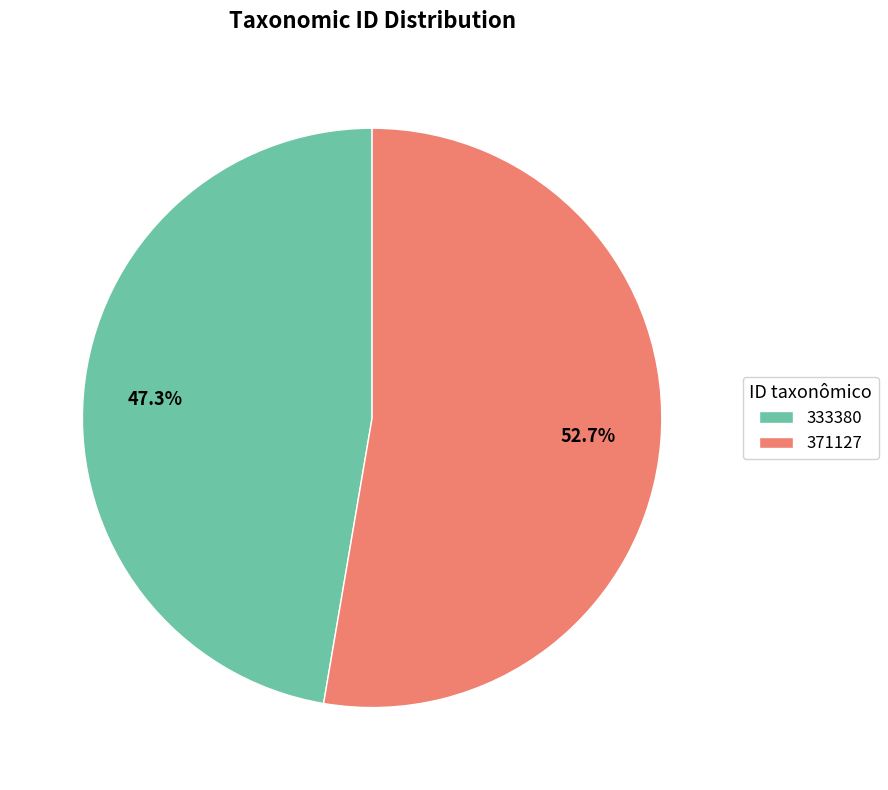

The 371127 slice represents 53% of the pie. True or false?

True